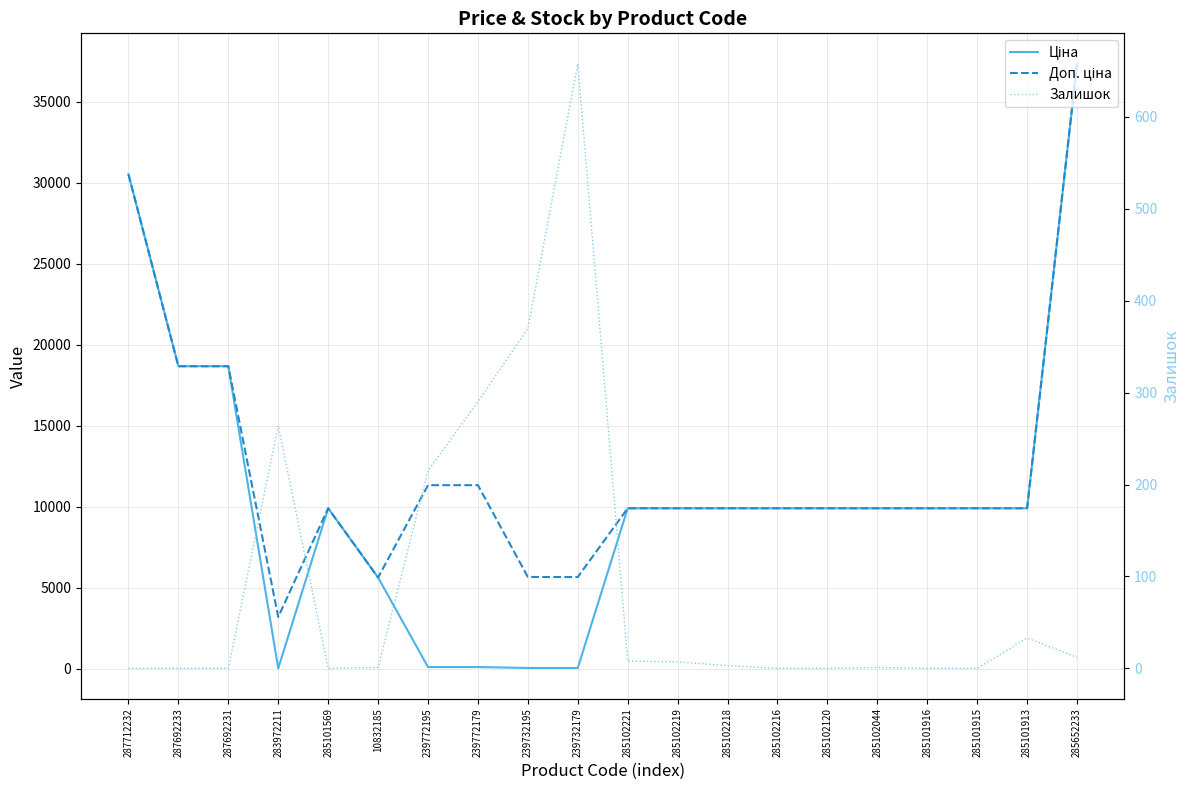

What is the value of the Ціна point at the 1st from the left?

30512.3